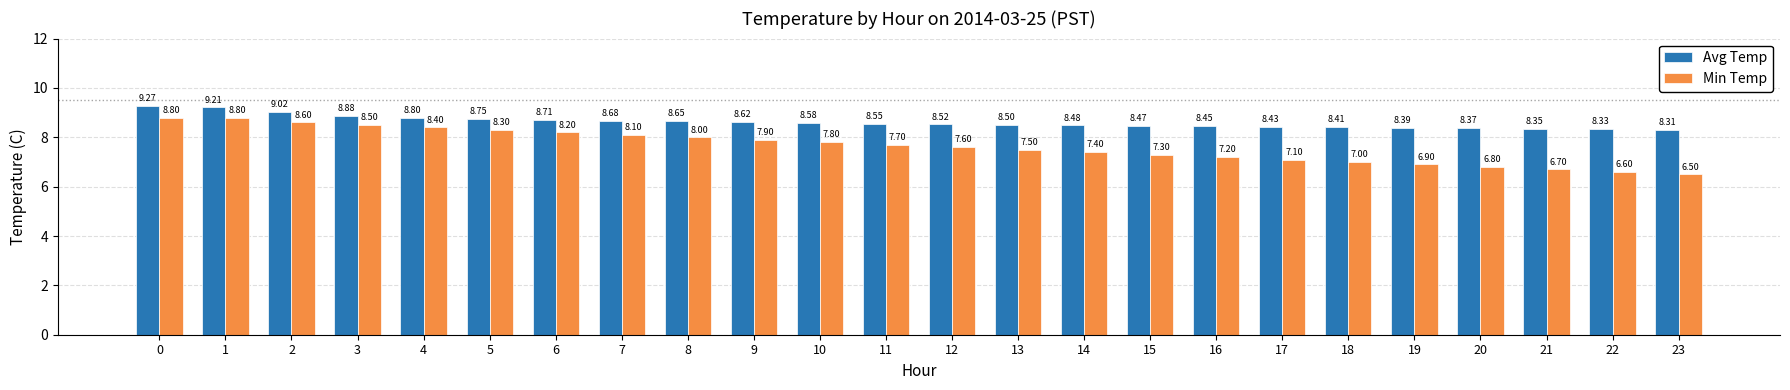

Which series has the largest total across all categories?

Avg Temp